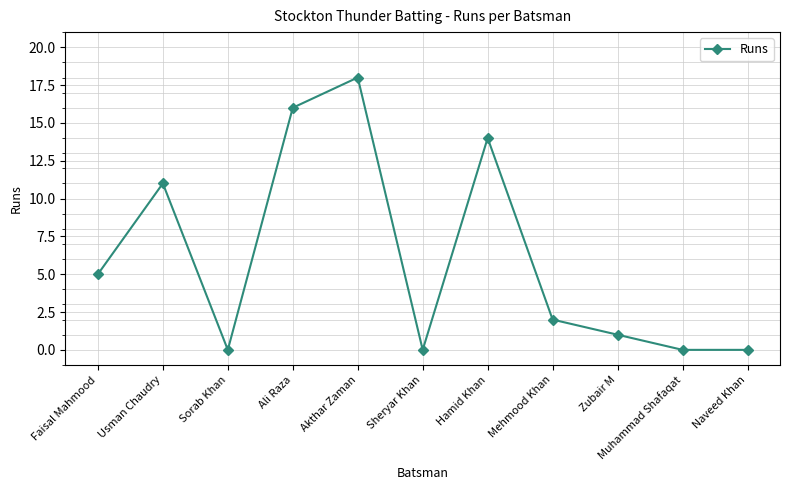

The value at Sheryar Khan is 0. True or false?

True